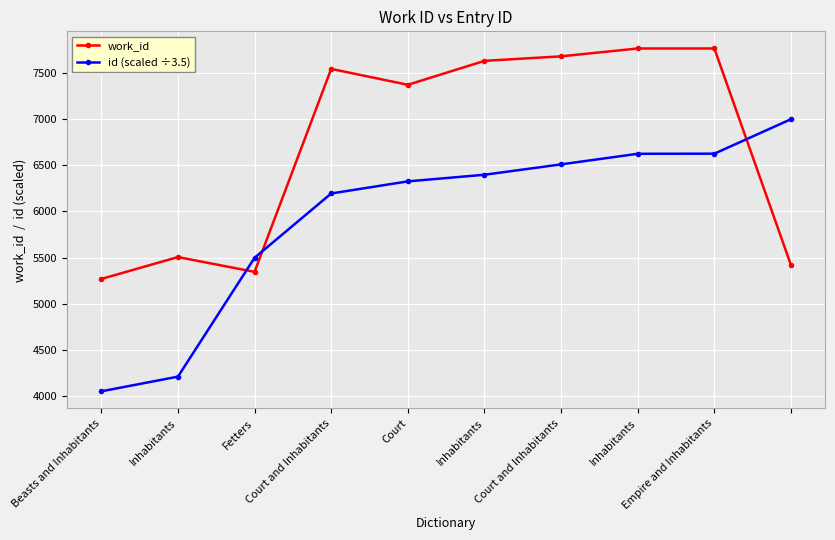

Which series has the widest spread of values?

id (scaled ÷3.5)